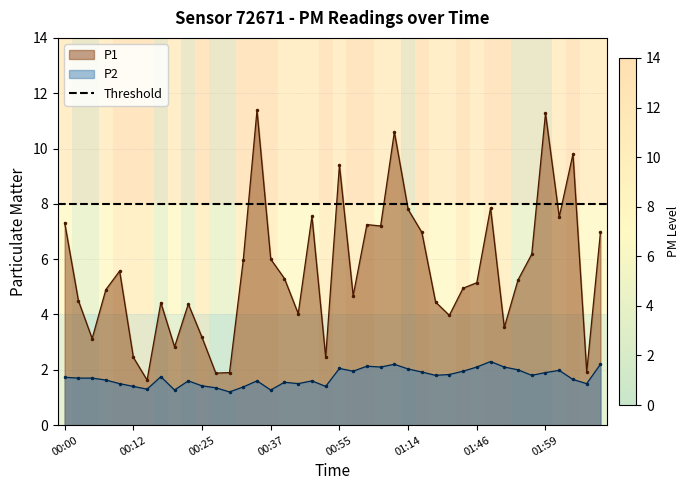

How many interior local valleys does the P2 series have?

11